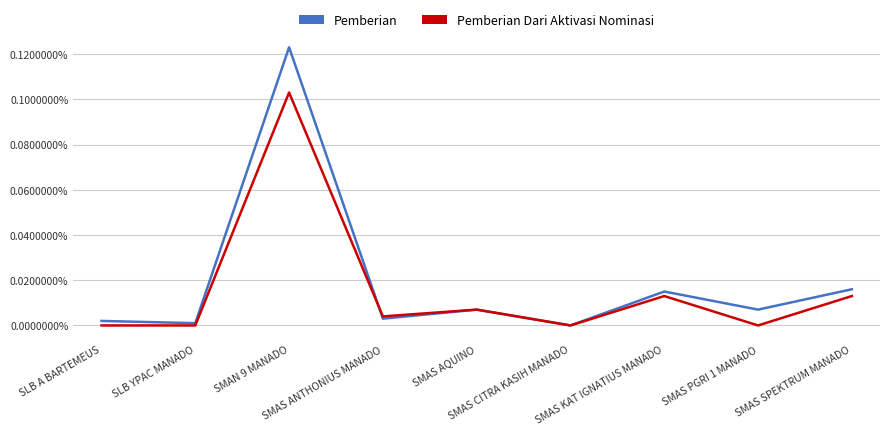

Where does the Pemberian series first go above 7?

SMAN 9 MANADO